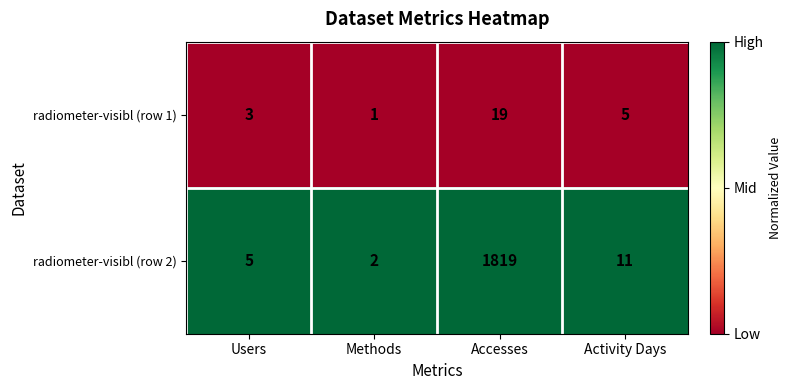

List the series in order of their overall mean, highest first.

radiometer-visibl (row 2), radiometer-visibl (row 1)